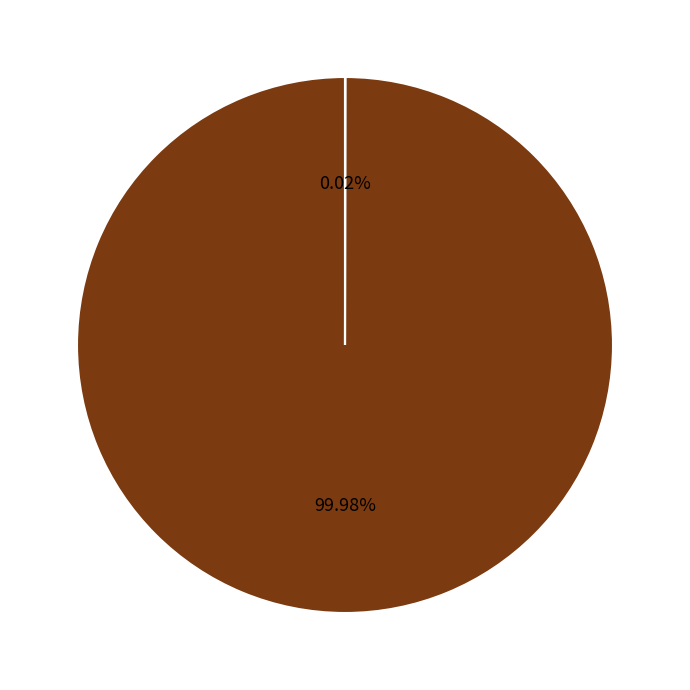

Which category has the biggest portion of the pie?

API Geoportail